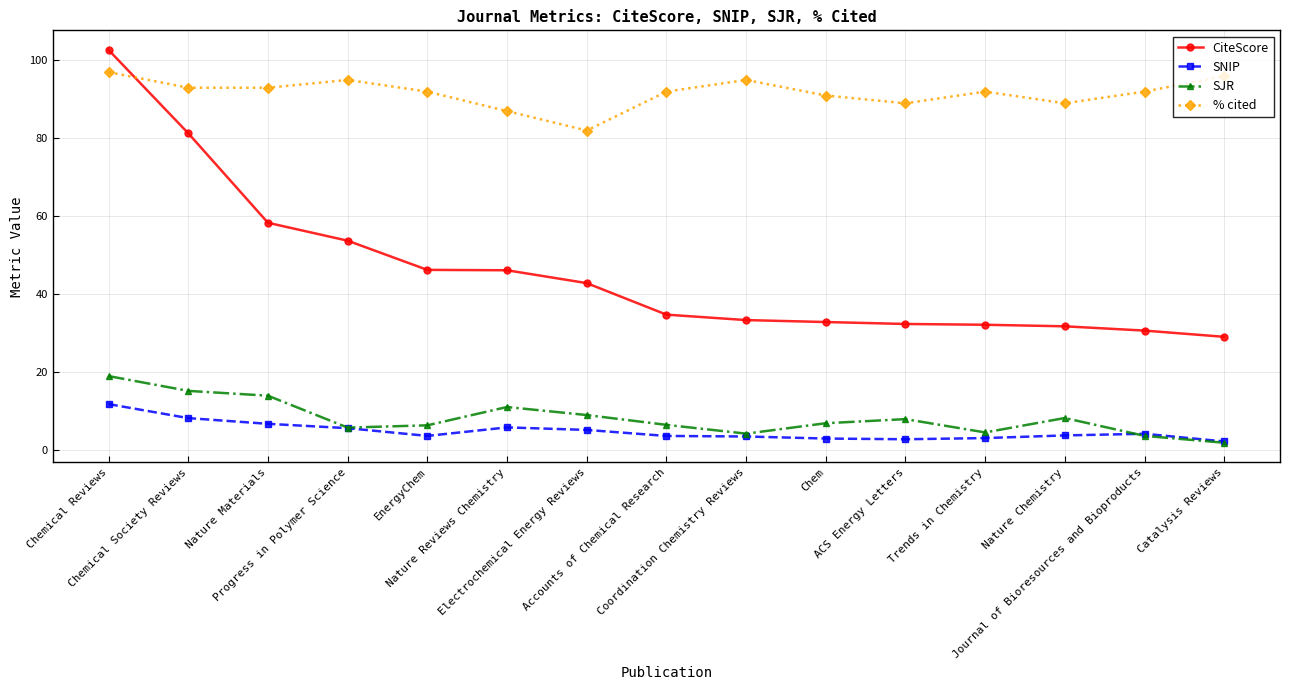

What is the spread (max minus min) of values at Nature Chemistry?

85.3